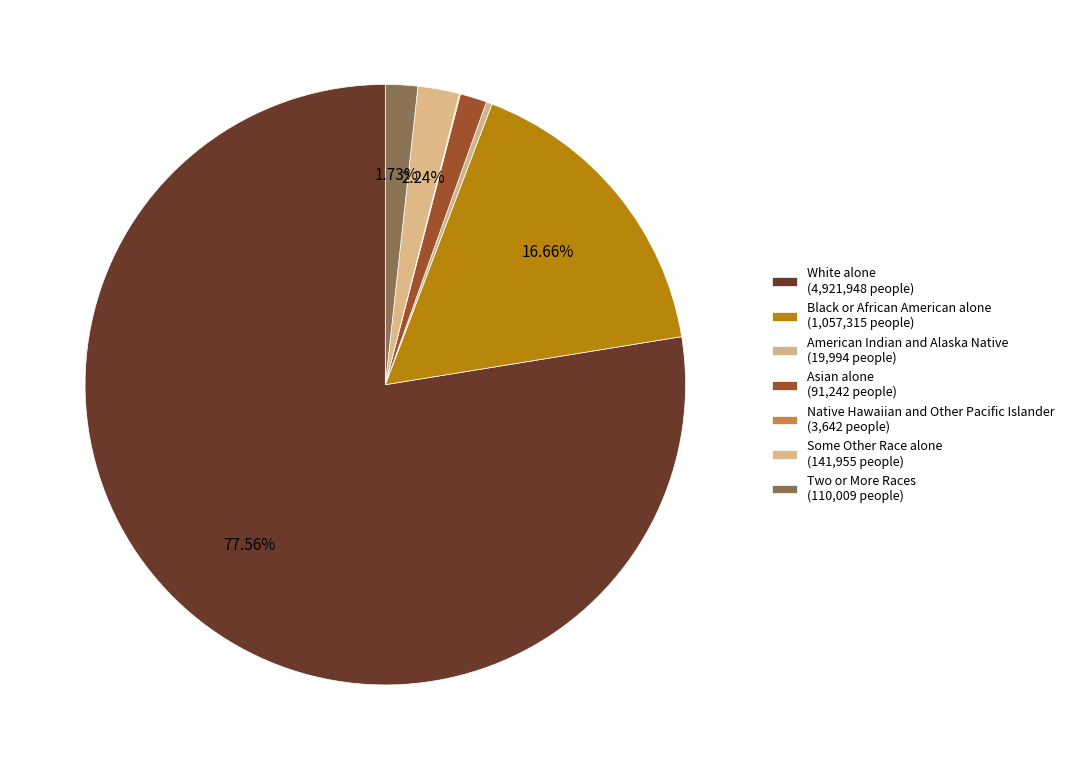

To the nearest percent, what is the average slice percentage?

14%